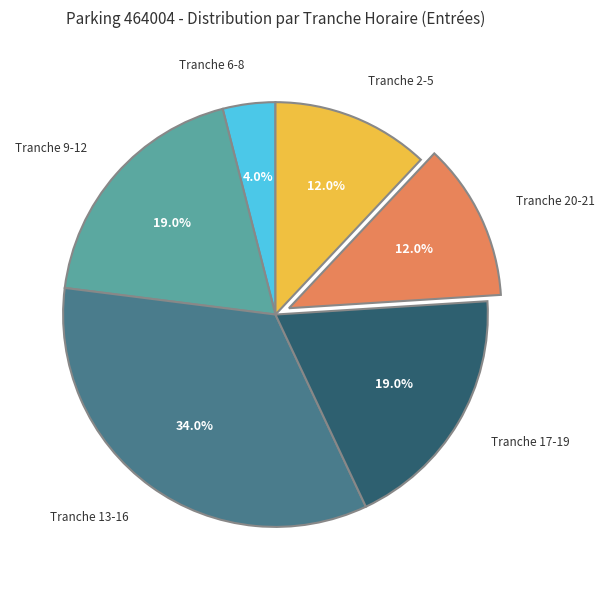

Is there a majority slice in this chart?

No